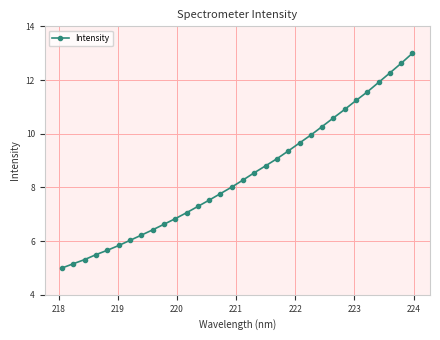

What is the value of the 21st point from the left?

9.4